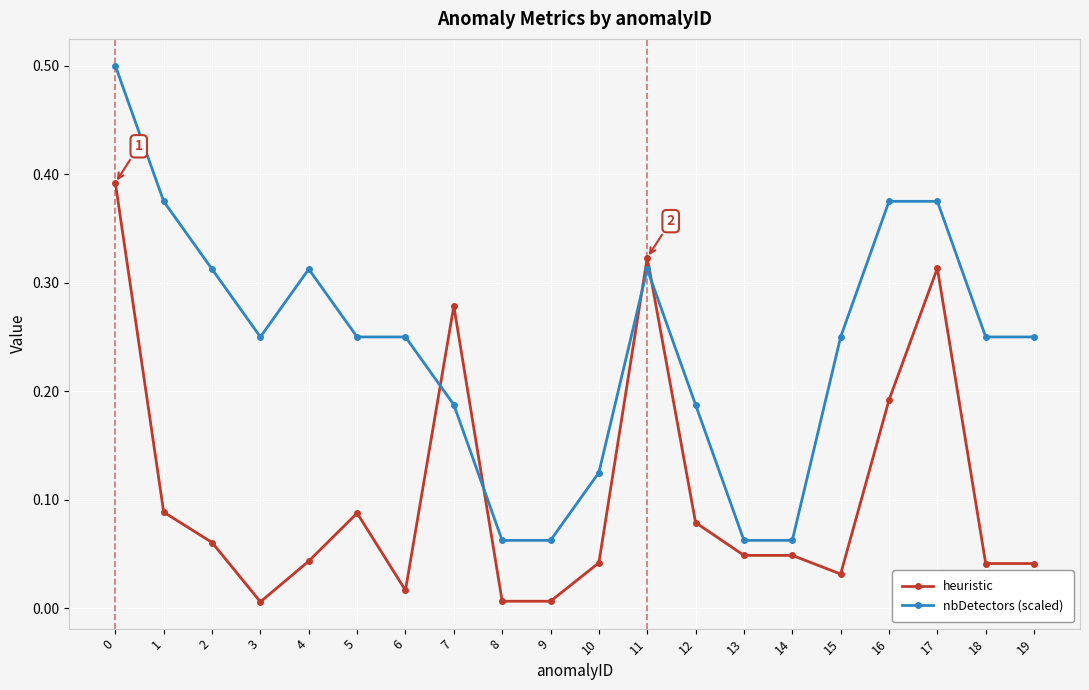

True or false: heuristic has more than 2 points higher than both neighbors.

True